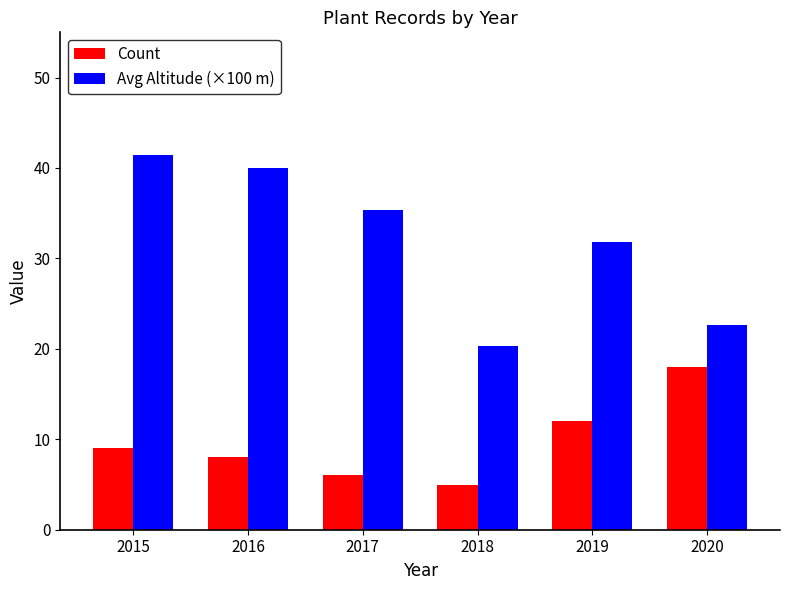

Is it true that Count equals 18.0 at 2020?

True